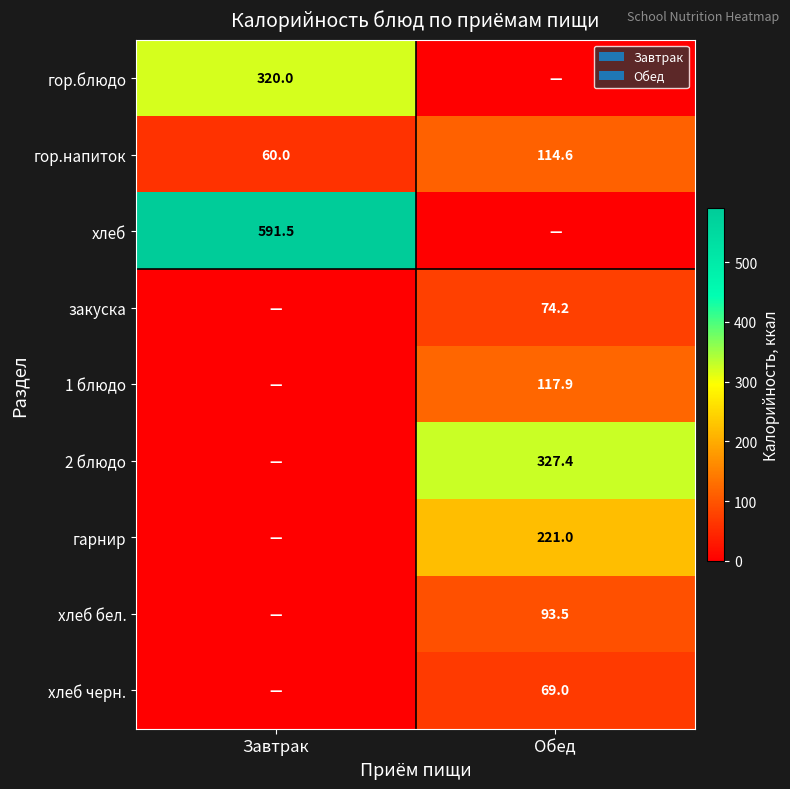

True or false: гор.напиток has a value of 60.0 at Завтрак.

True